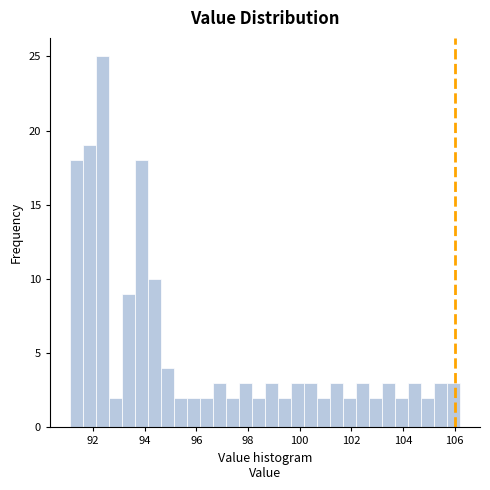

Read against the x-axis, roughly where is the centre of the tallest bar?

92.4